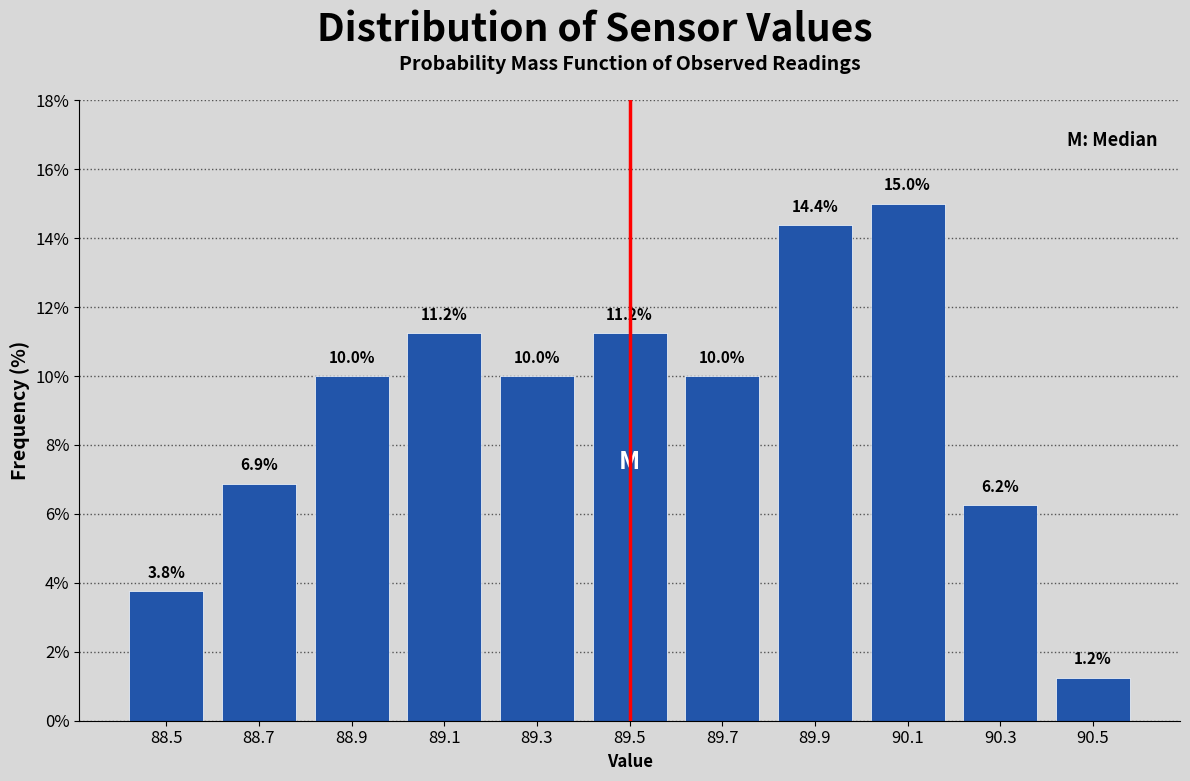

Reading left to right, list every bar in this chart as the range it spans on the x-axis followed by its height.

88.4 to 88.6: 3.8
88.6 to 88.8: 6.9
88.8 to 89.0: 10.0
89.0 to 89.2: 11.2
89.2 to 89.4: 10.0
89.4 to 89.6: 11.2
89.6 to 89.8: 10.0
89.8 to 90.0: 14.4
90.0 to 90.2: 15.0
90.2 to 90.4: 6.2
90.4 to 90.6: 1.2